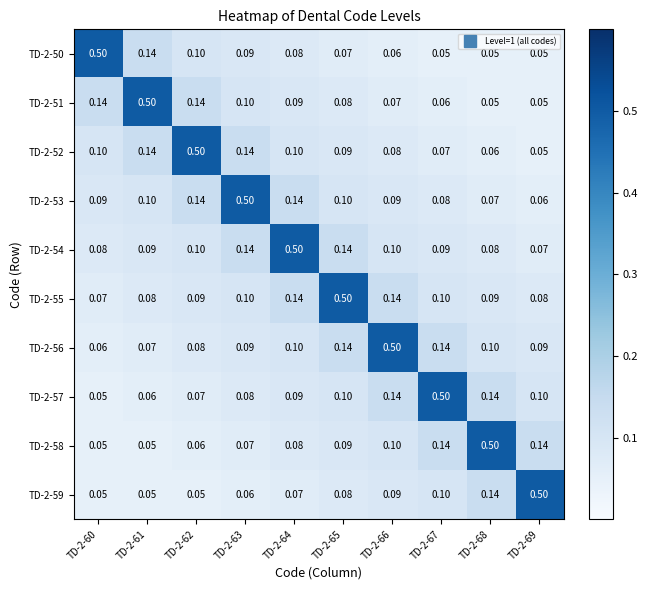

At which category is the sum across all series the highest?

TD-2-64